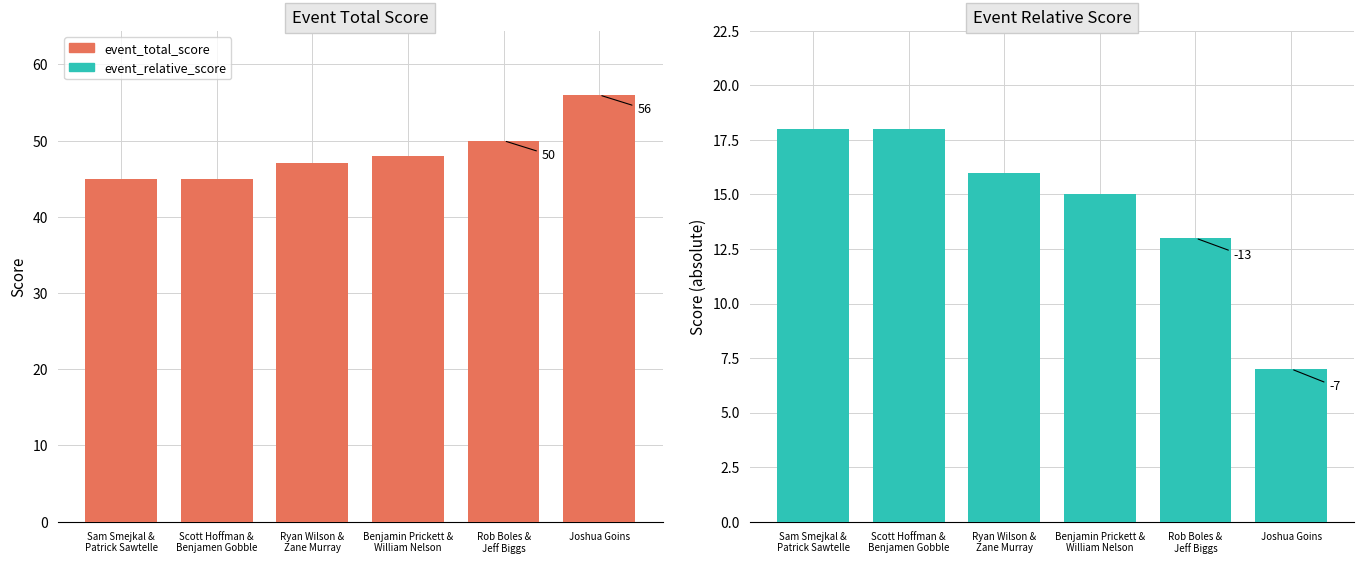

Between Sam Smejkal &
Patrick Sawtelle and Rob Boles &
Jeff Biggs, which series saw the biggest shift?

event_total_score